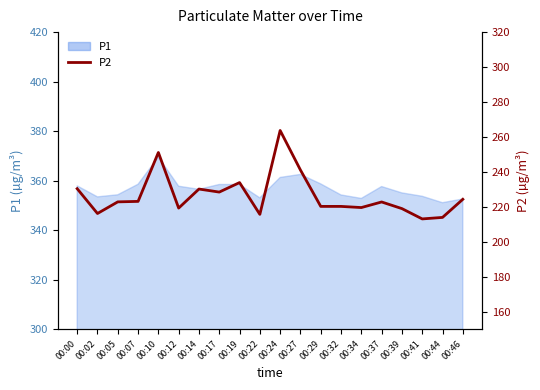

Rank the categories by value from highest to lowest.

00:24, 00:10, 00:27, 00:19, 00:00, 00:14, 00:17, 00:46, 00:07, 00:05, 00:37, 00:29, 00:32, 00:34, 00:12, 00:39, 00:02, 00:22, 00:44, 00:41